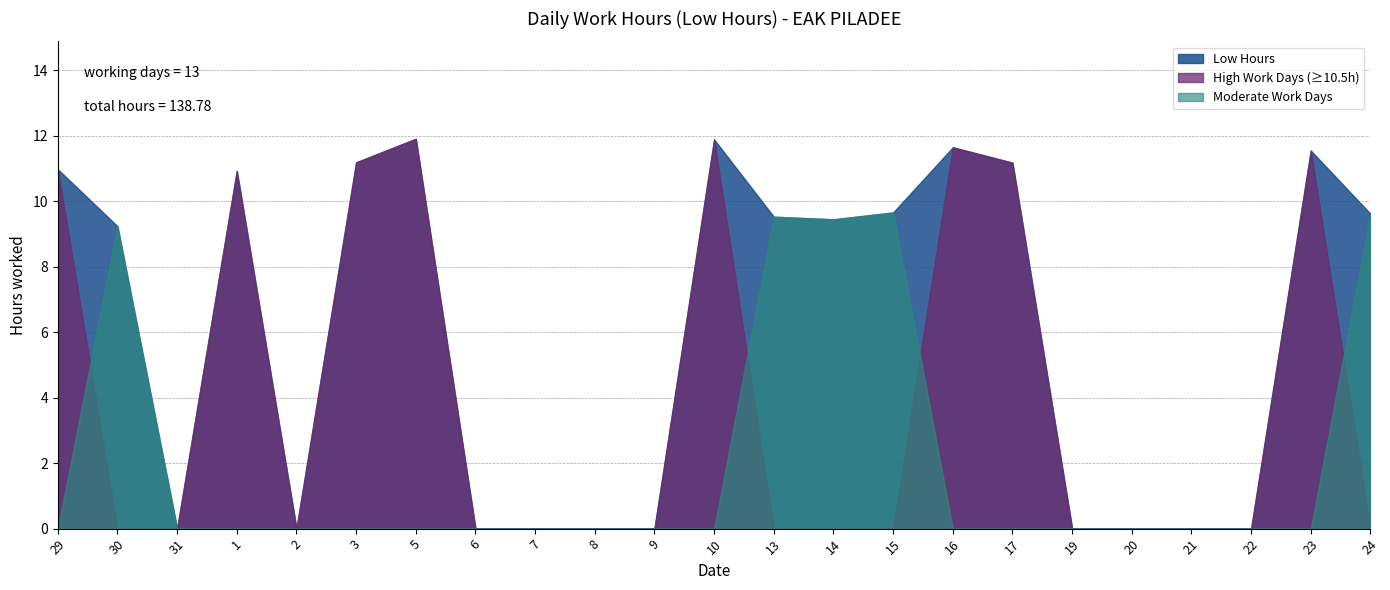

What is the label of the 6th point from the right?

19